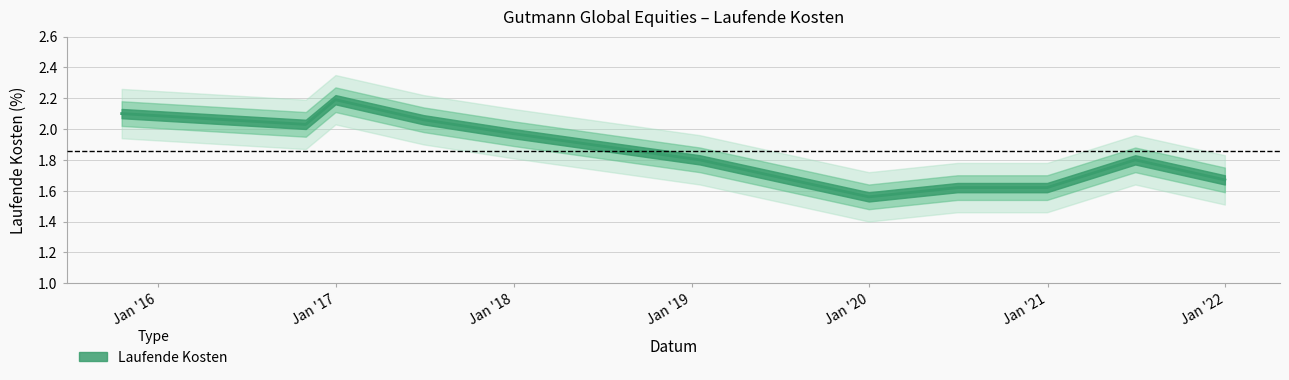

Reading left to right, list all the values displayed in this chart.

2015-10-19=2.1	2016-10-31=2.0	2016-12-31=2.2	2017-06-30=2.1	2017-12-31=2.0	2019-01-18=1.8	2019-12-31=1.6	2020-06-30=1.6	2020-12-31=1.6	2021-06-30=1.8	2021-12-31=1.7